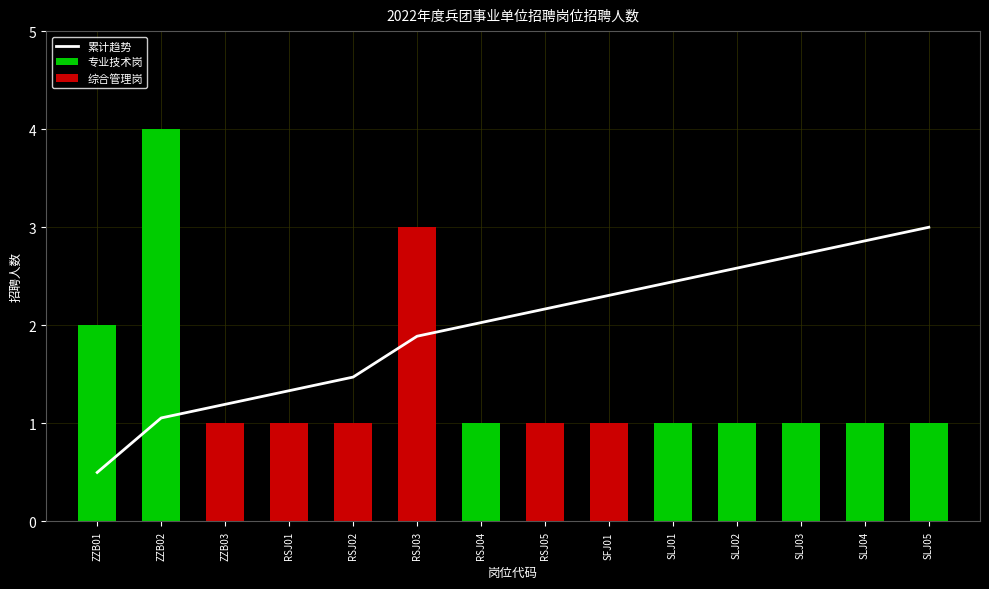

True or false: the data shows 1.5 at RSJ02.

True